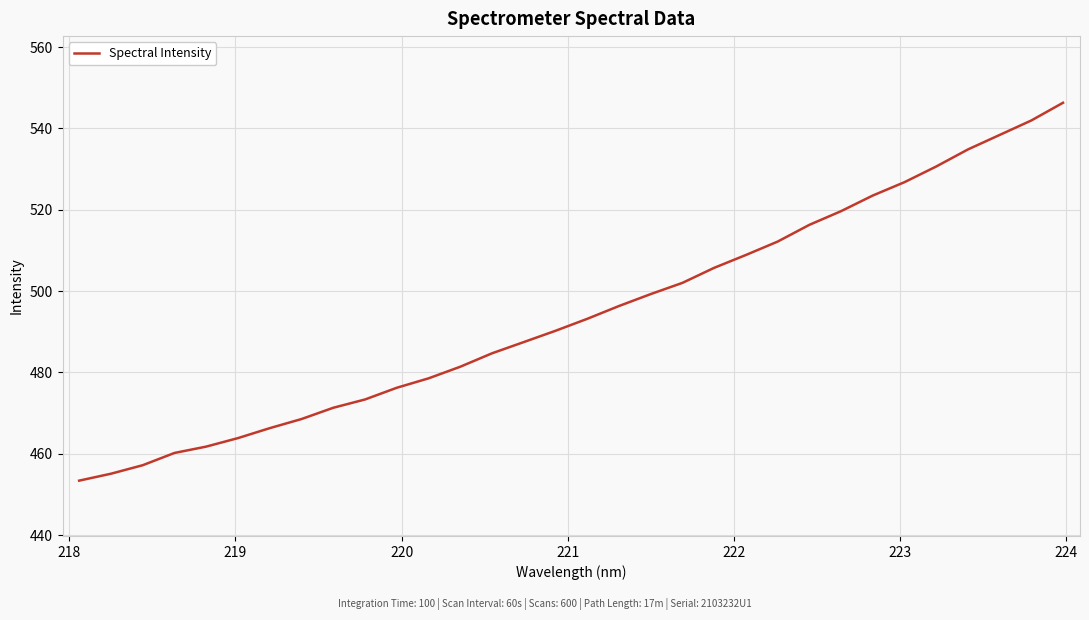

What is the minimum value shown in the chart?

453.4